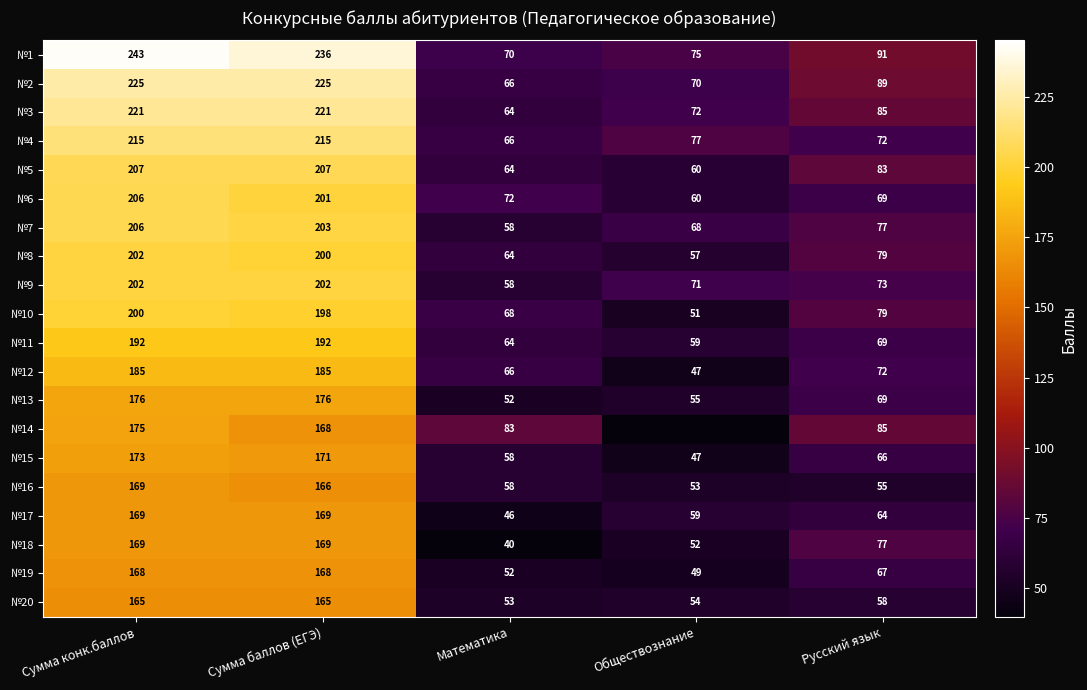

Where does the №3 series first go above 85?

Сумма конк.баллов